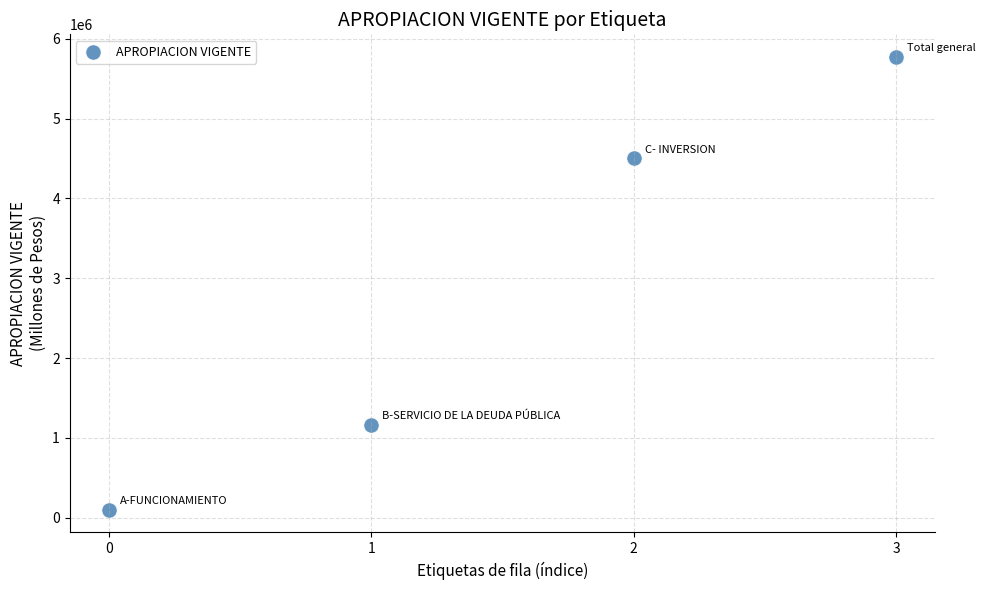

What is the range of Y values (max minus min)?

5672786.4